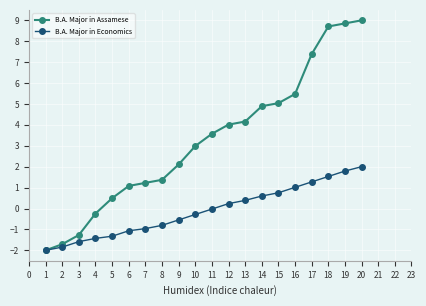

Is the value of B.A. Major in Assamese at 4 greater than the value of B.A. Major in Economics at 6?

Yes